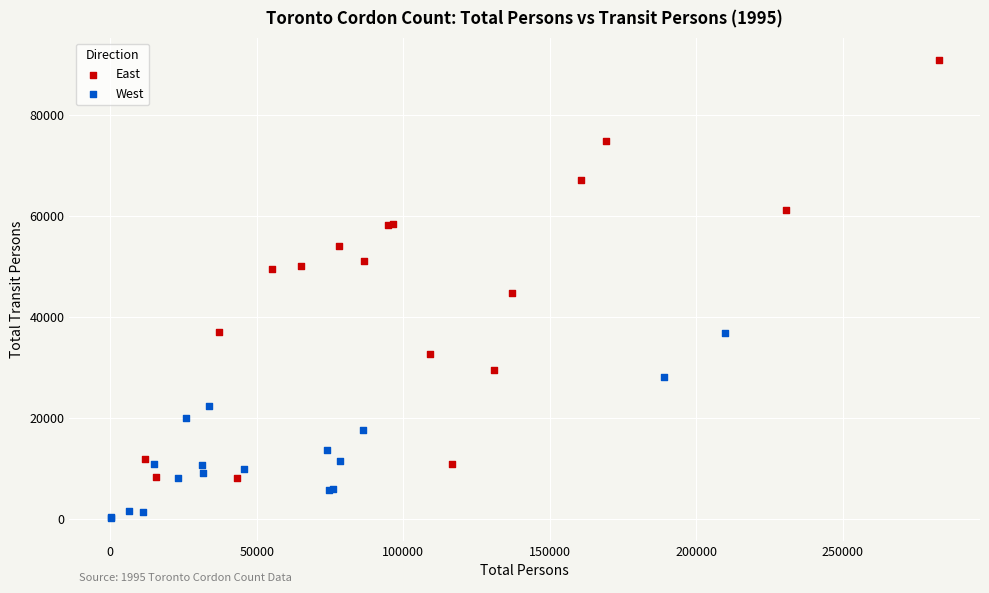

What are all the series names shown in the legend?

East, West